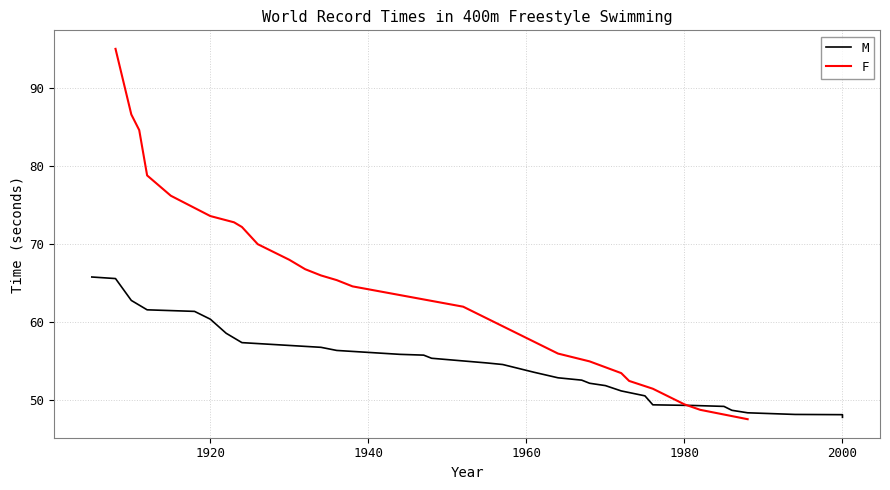

How many series are shown in this chart?

2